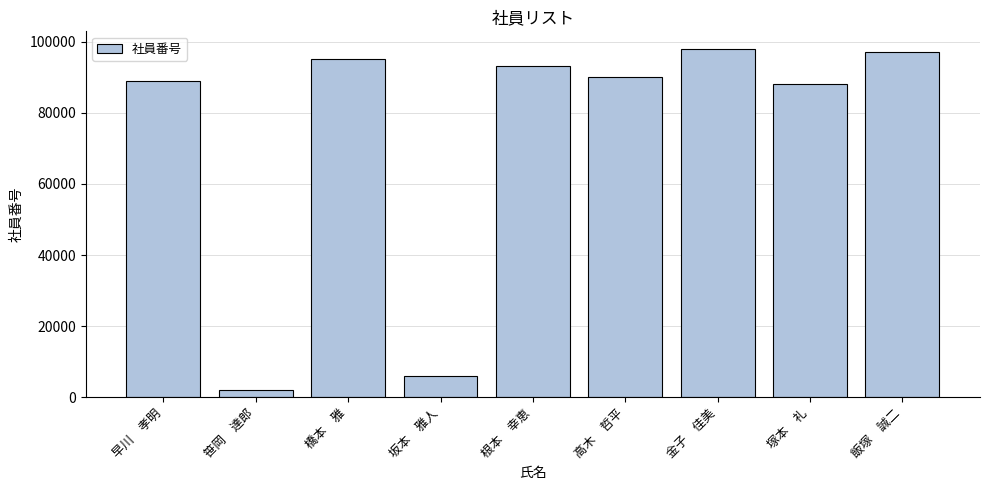

What is the label of the 9th bar from the left?

飯塚　誠二